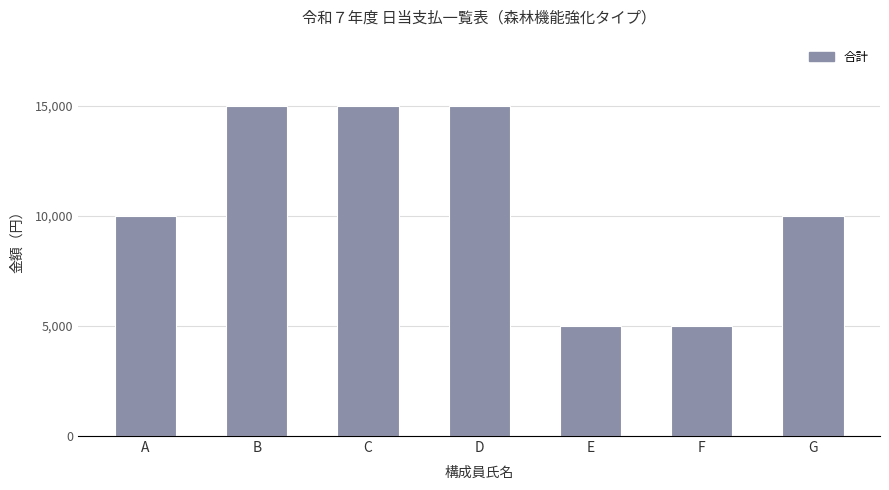

What is the minimum value shown in the chart?

5000